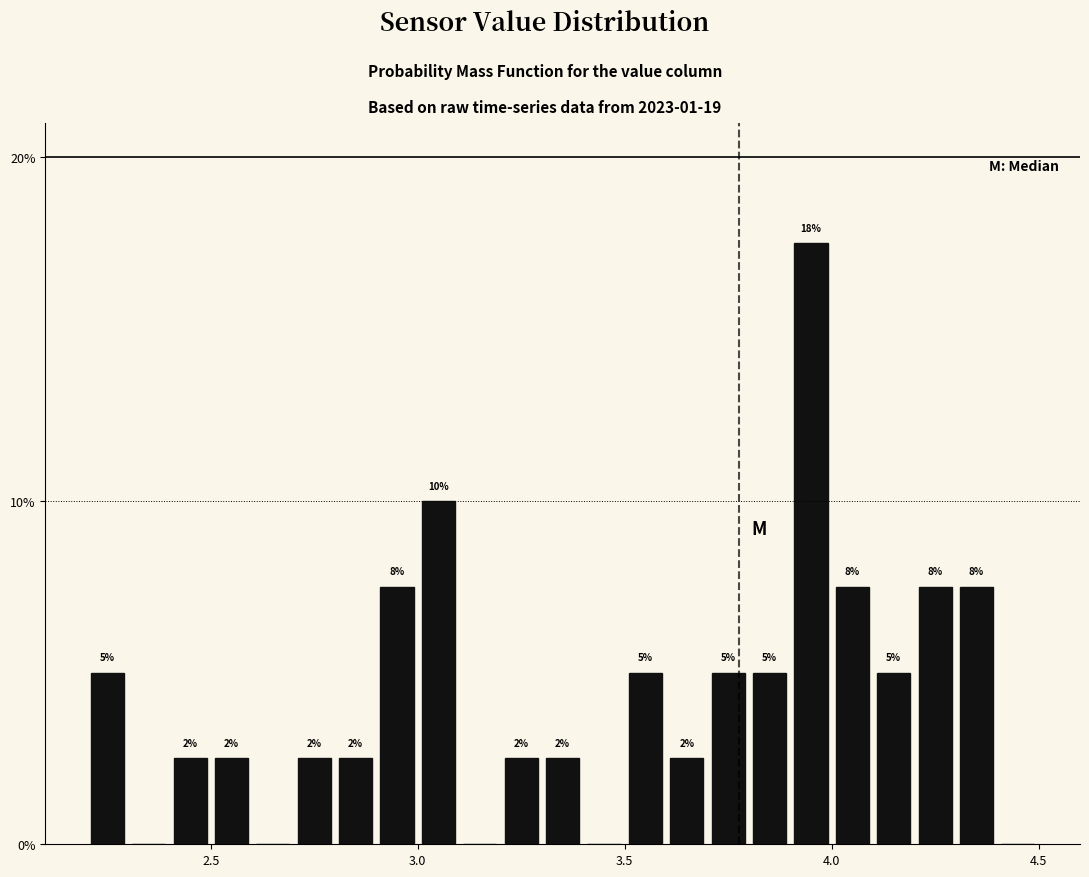

Read against the x-axis, roughly where is the centre of the tallest bar?

3.95